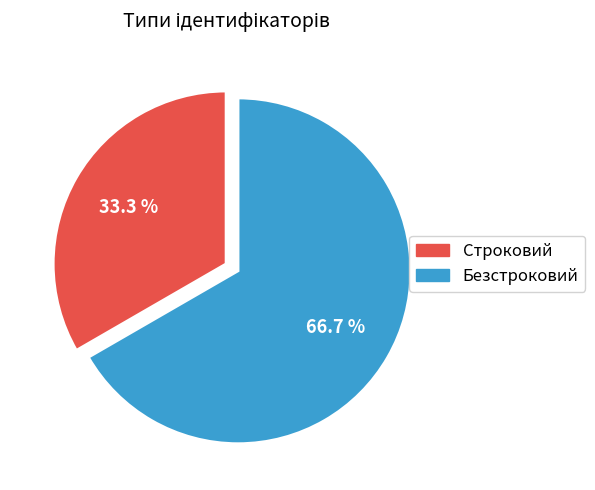

True or false: Безстроковий accounts for 52% of the total.

False